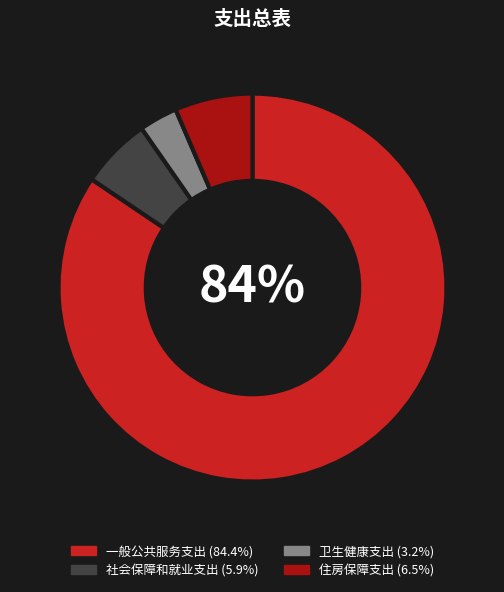

Count the number of slices in the pie.

4